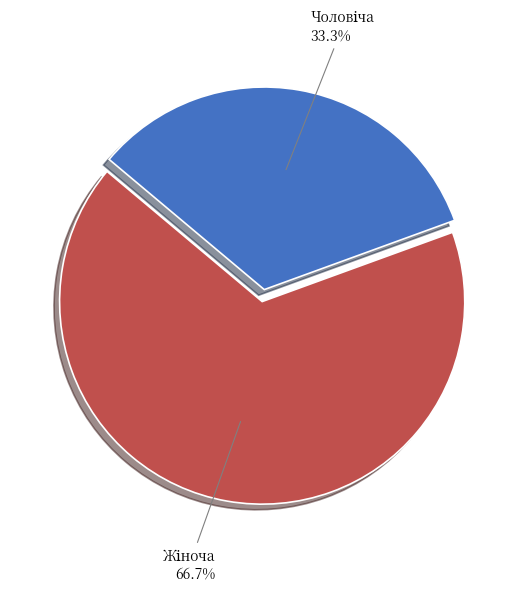

Count the number of slices in the pie.

2